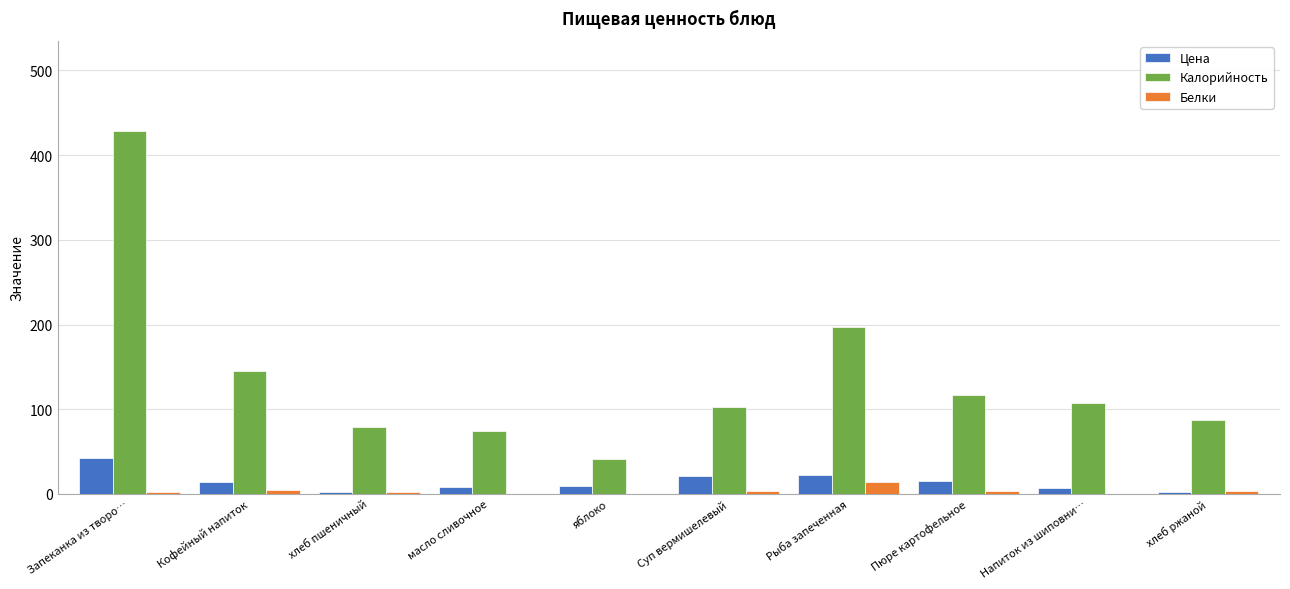

Which category has the highest value in the Цена series?

Запеканка из творо…